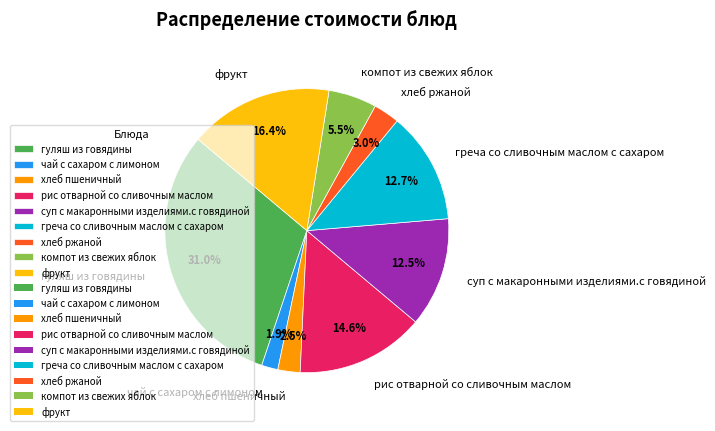

Which has a higher value, фрукт or хлеб ржаной?

фрукт